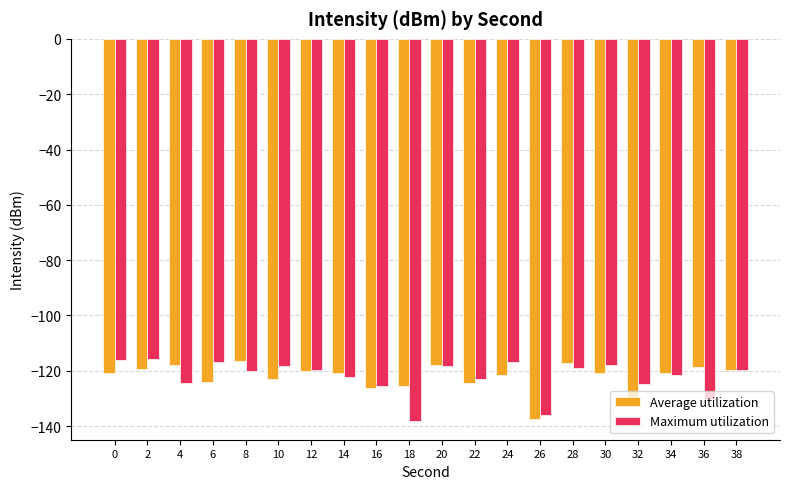

What is the sum of all Average utilization values?

-2442.0